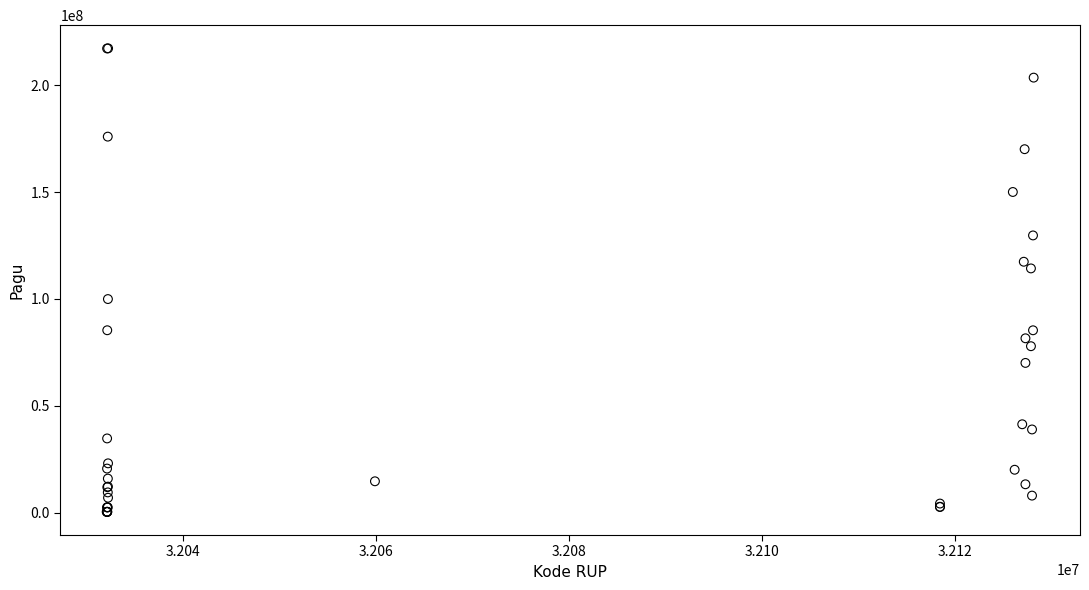

What Y value in the scatter plot is closest to 108830000?

114296000